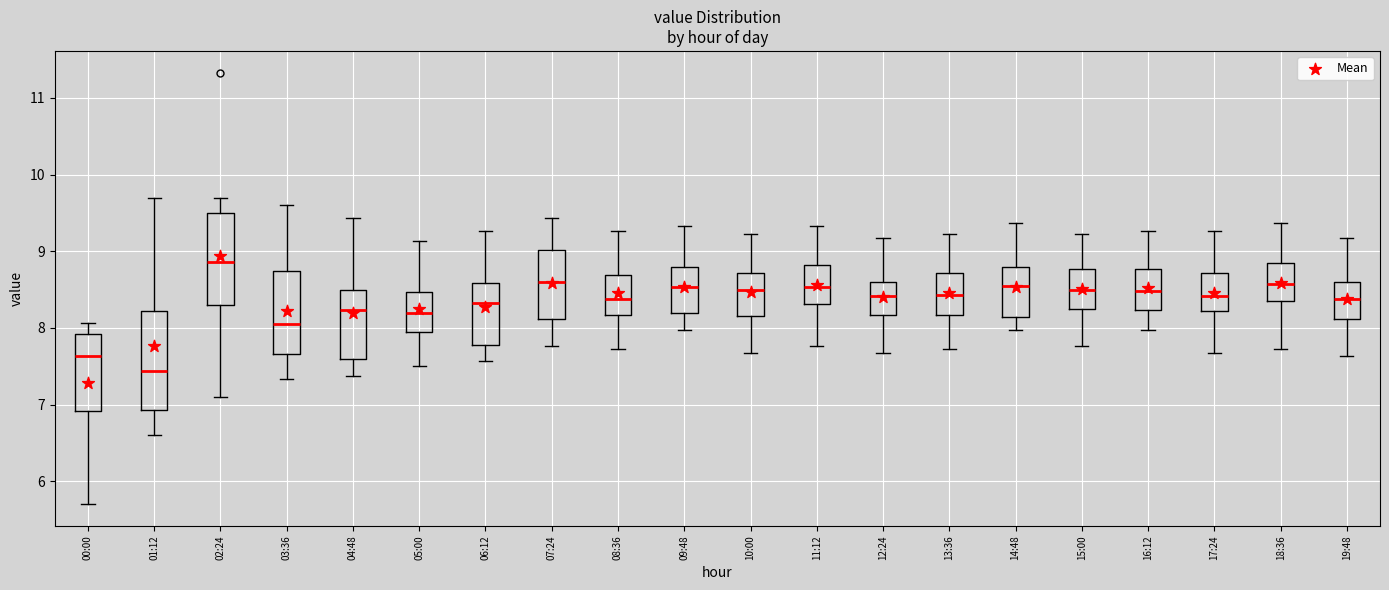

Where does the lower whisker of the box for 08:36 end on the y-axis? The values are not printed on the chart, so give them approximately, as read against the axis.

7.7